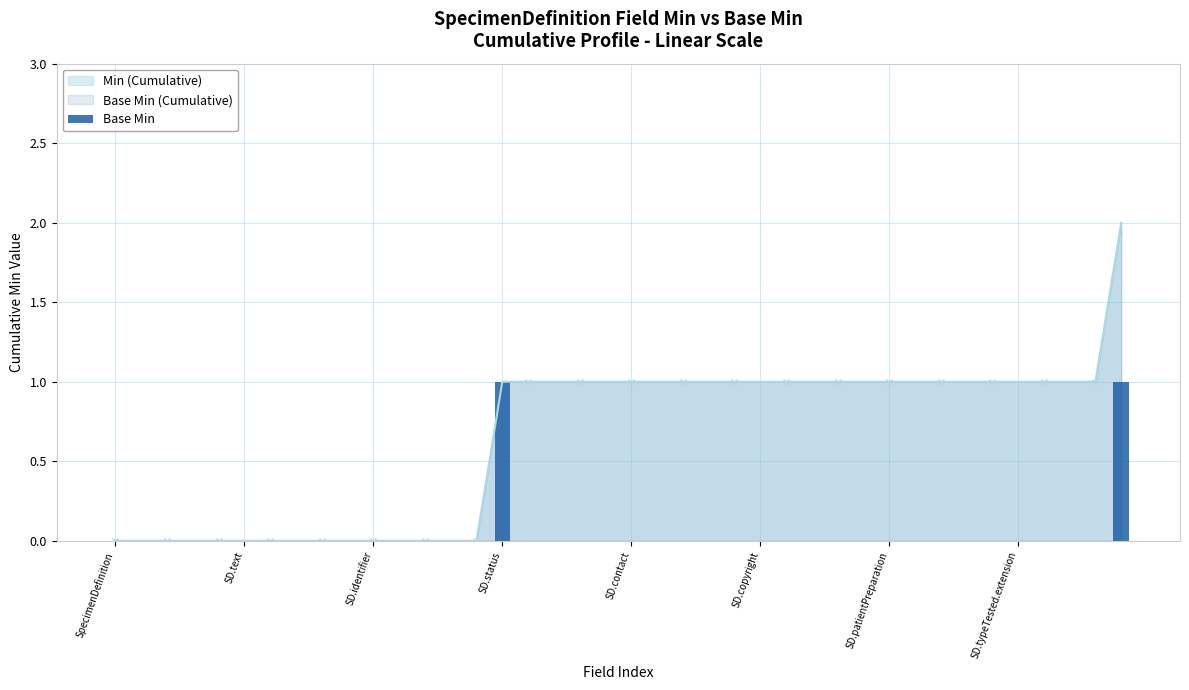

Which category has the lowest value across all series?

SpecimenDefinition